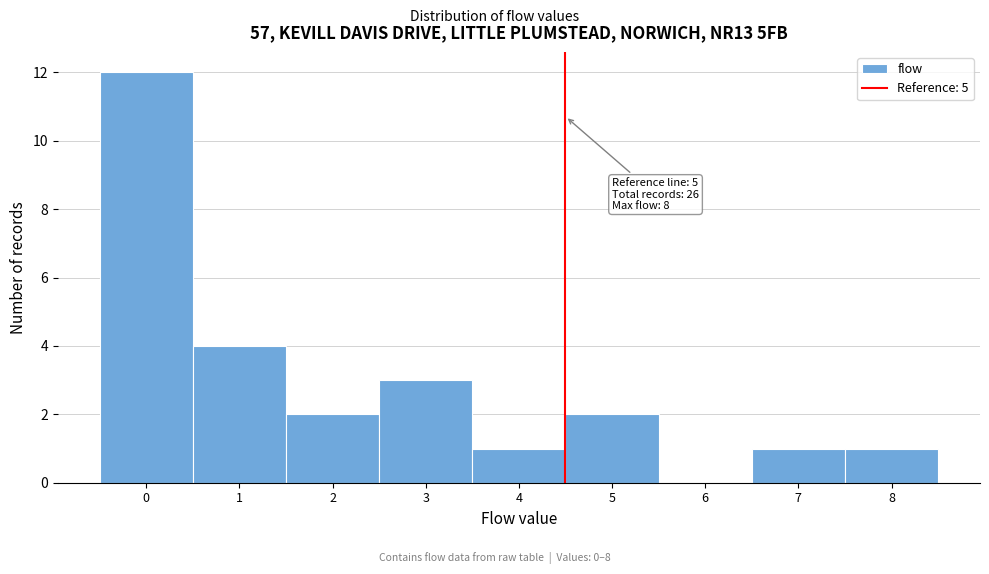

Reading right to left, what are all the values shown in this chart?

8=1	7=1	6=0	5=2	4=1	3=3	2=2	1=4	0=12